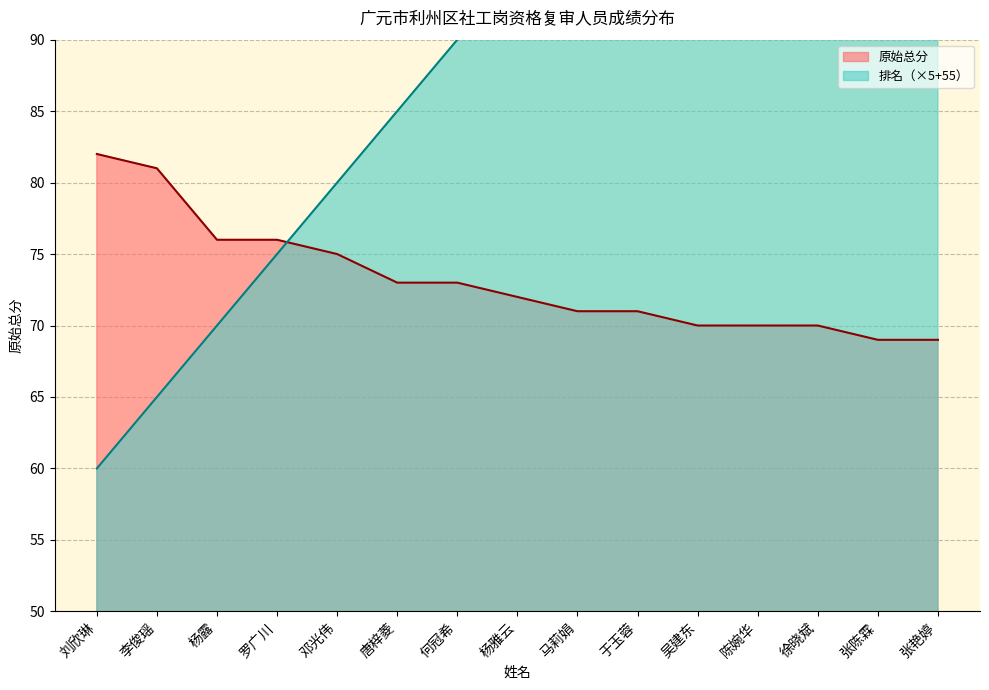

What position from the left is 于玉蓉?

10